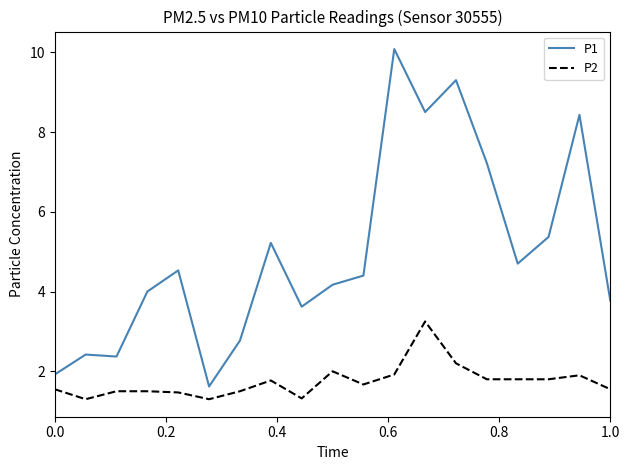

Rank the series by their maximum value, from highest to lowest.

P1, P2